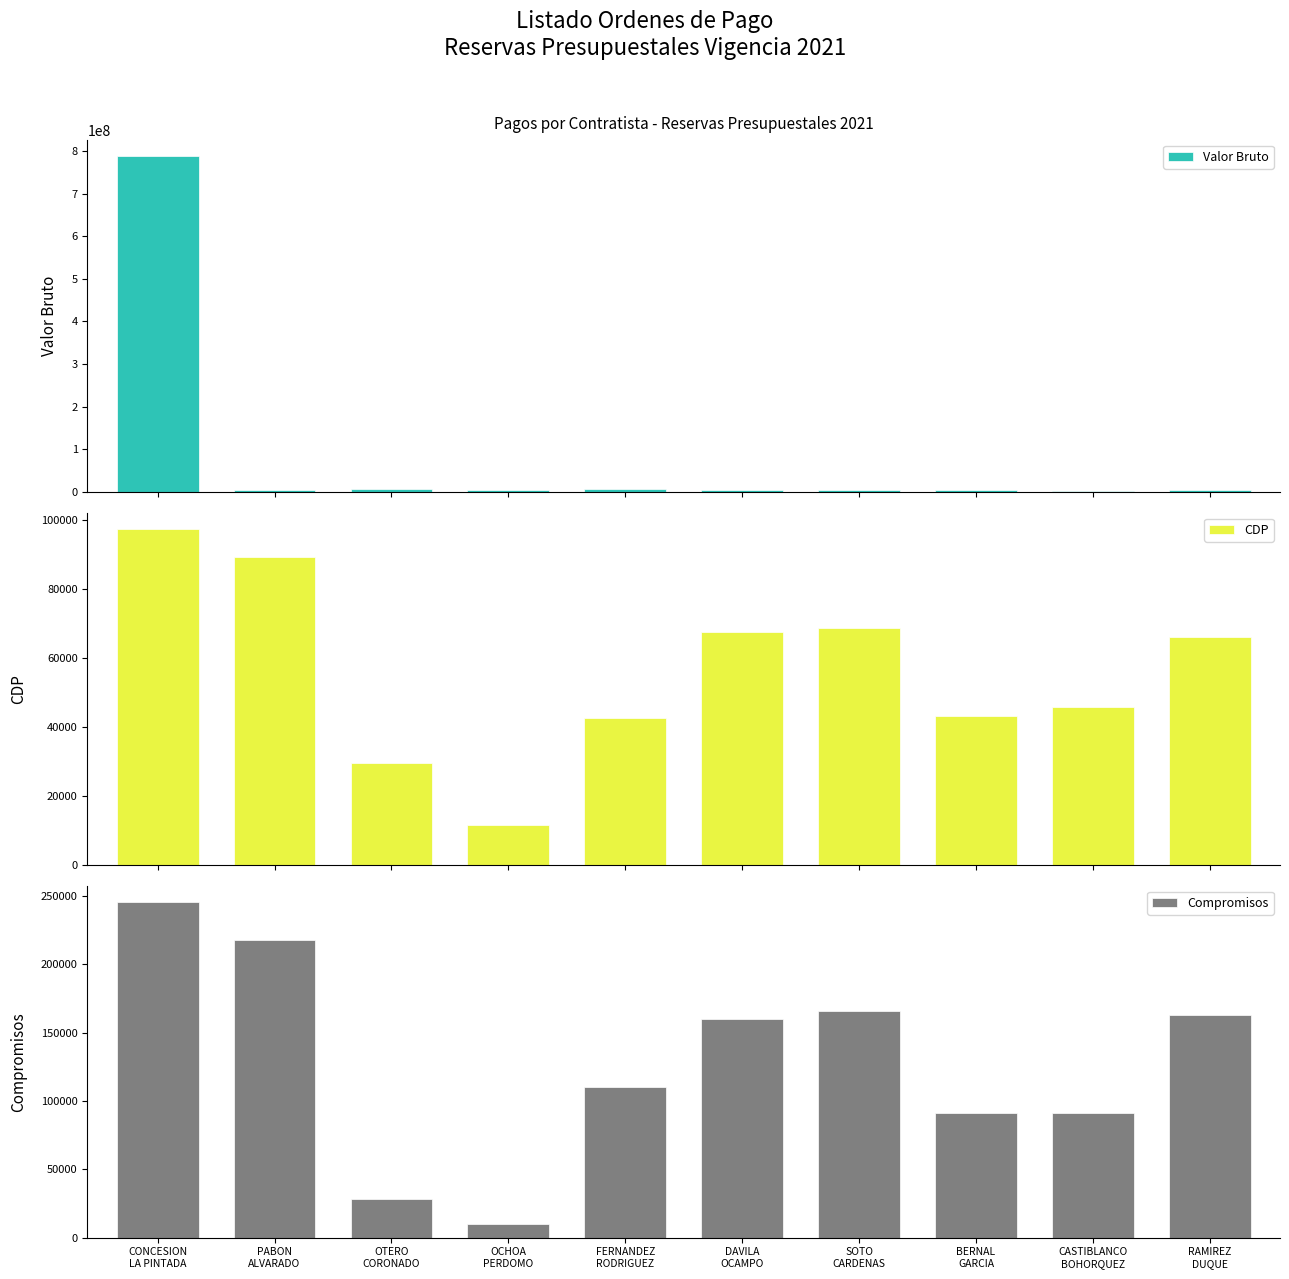

What is the difference between the maximum and minimum values in the CDP series?

85800